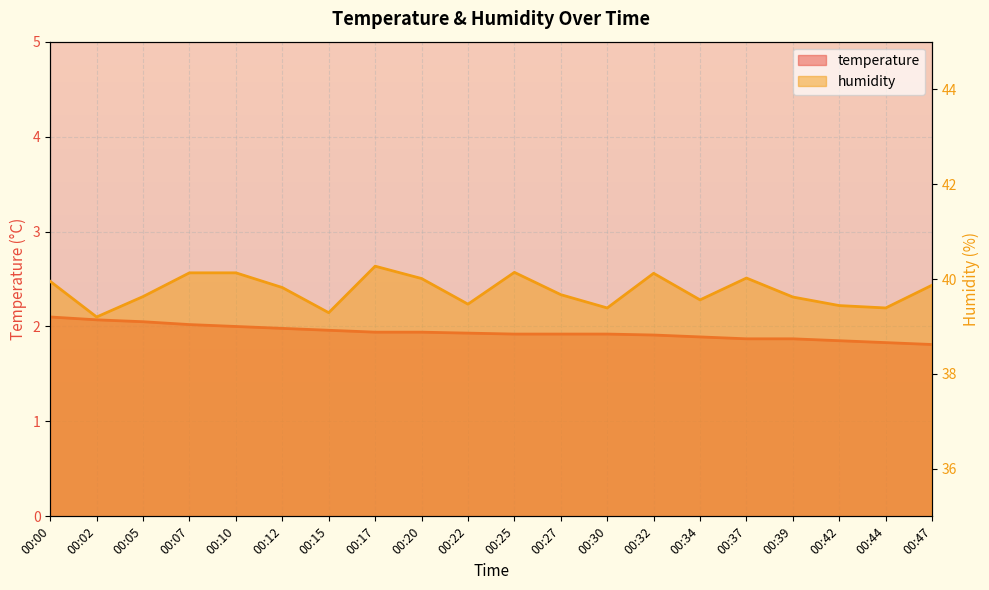

List the series in order of their overall mean, highest first.

humidity, temperature